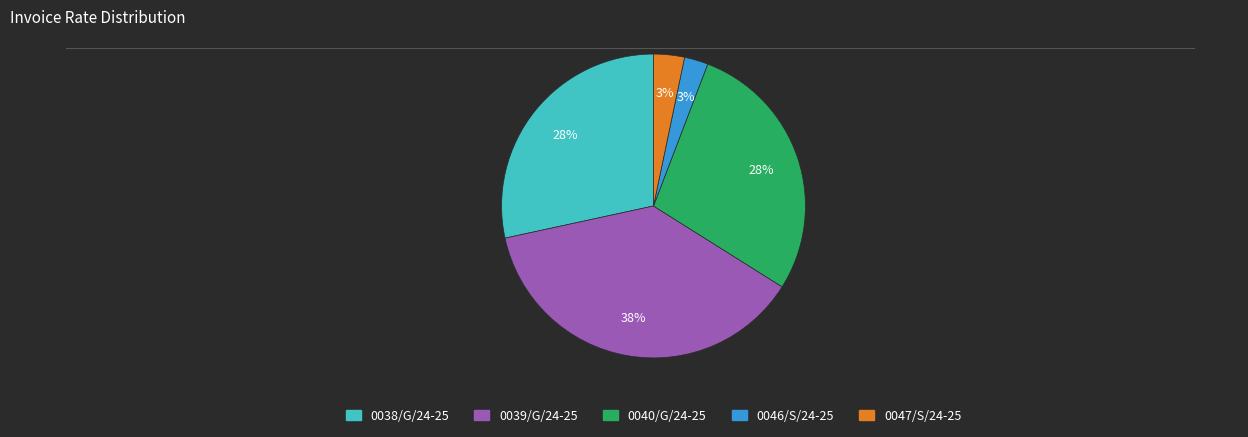

To the nearest percent, what portion does 0046/S/24-25 represent?

3%